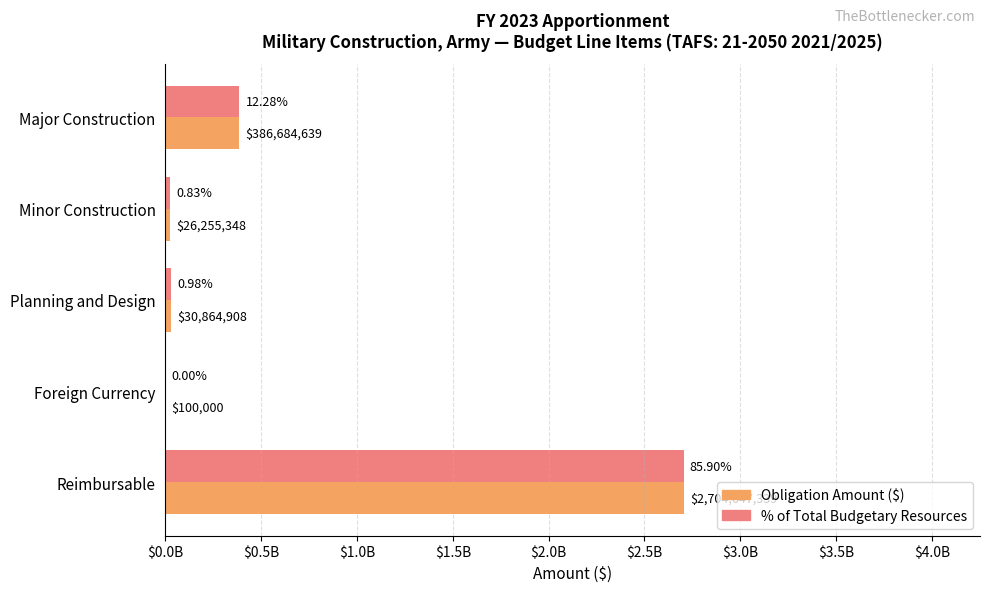

Reading right to left, transcribe all the data shown in this chart.

Obligation Amount ($): 2704647339.0	100000.0	30864908.0	26255348.0	386684639.0
% of Total Budgetary Resources: 2704647339.0	100000.0	30864908.0	26255348.0	386684639.0